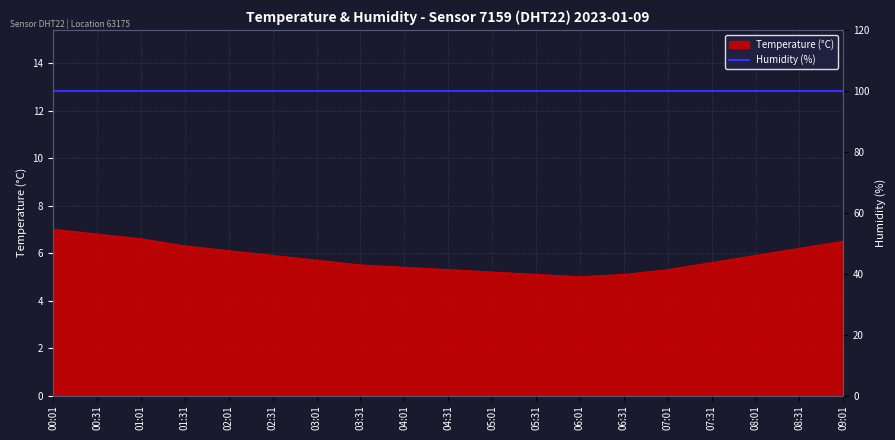

Rank the categories by value from lowest to highest.

06:01, 05:31, 06:31, 05:01, 04:31, 07:01, 04:01, 03:31, 07:31, 03:01, 02:31, 08:01, 02:01, 08:31, 01:31, 09:01, 01:01, 00:31, 00:01